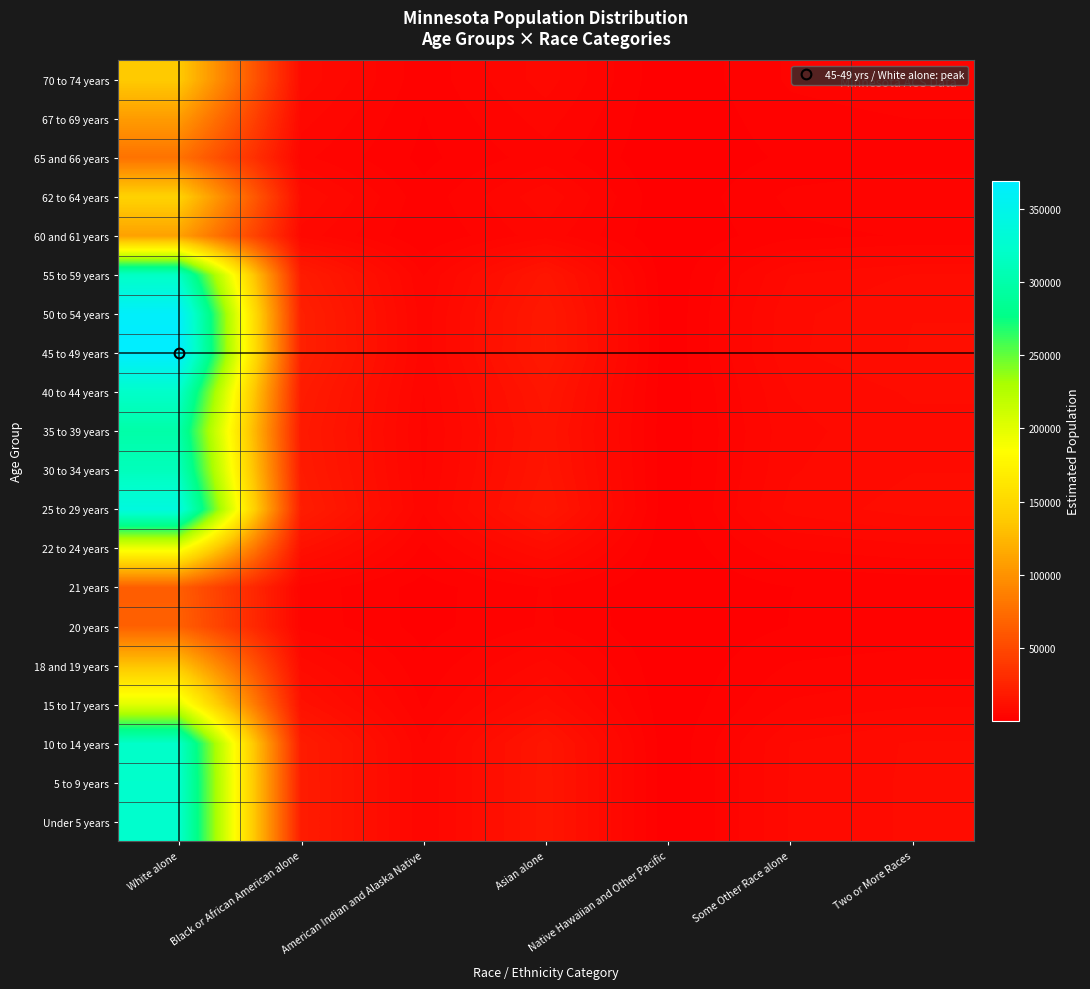

List the series in order of their peak value, highest first.

45 to 49 years, 50 to 54 years, 25 to 29 years, 5 to 9 years, Under 5 years, 40 to 44 years, 10 to 14 years, 55 to 59 years, 30 to 34 years, 35 to 39 years, 15 to 17 years, 22 to 24 years, 62 to 64 years, 70 to 74 years, 18 and 19 years, 60 and 61 years, 67 to 69 years, 65 and 66 years, 20 years, 21 years